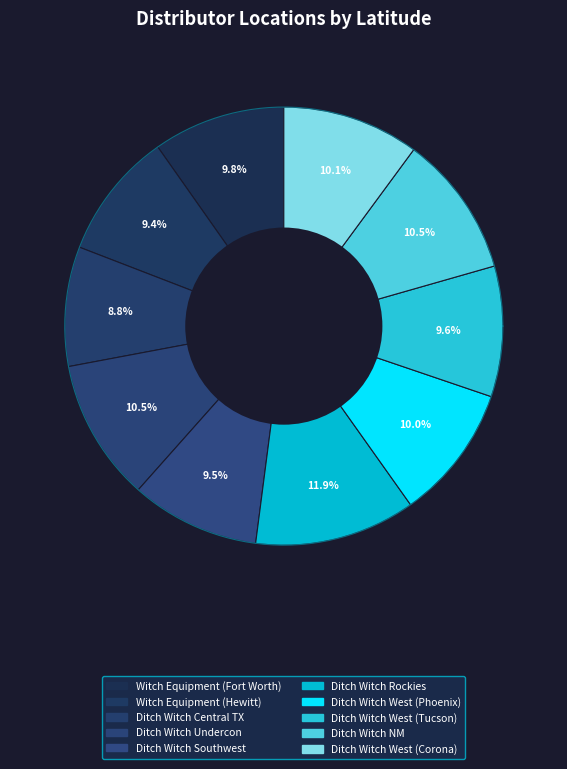

To the nearest percent, what is the difference between the Ditch Witch Undercon and Witch Equipment (Fort Worth) slice percentages?

1%